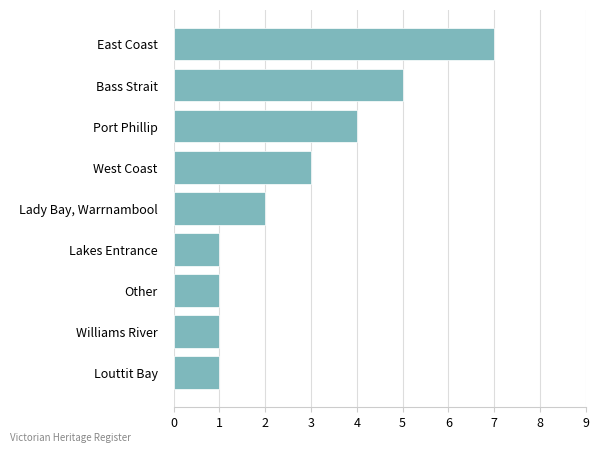

What is the label of the 5th bar from the top?

Lady Bay, Warrnambool